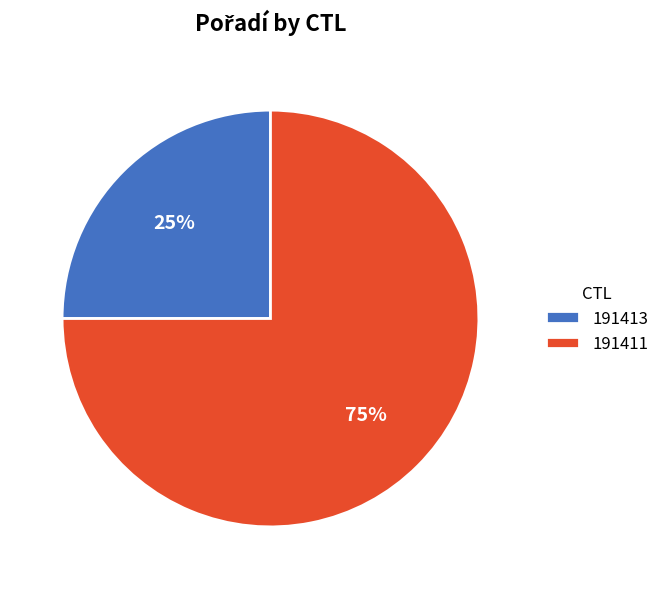

Do 191411 and 191413 together represent more than half of the pie?

Yes